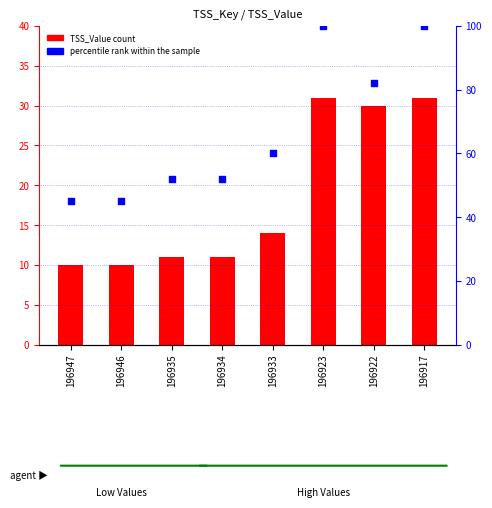

Which series has the largest total across all categories?

percentile rank within the sample